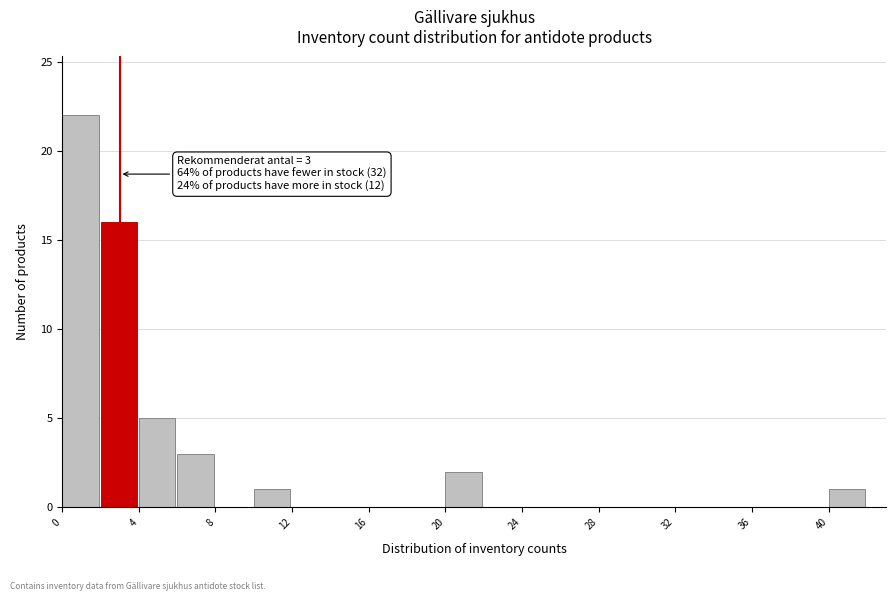

Over which range of the x-axis is the bar tallest?

0 to 2